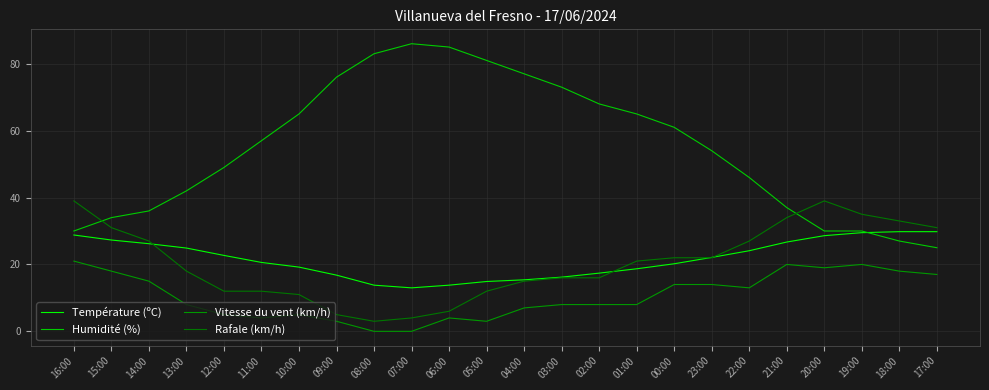

How many distinct data groups are displayed?

4